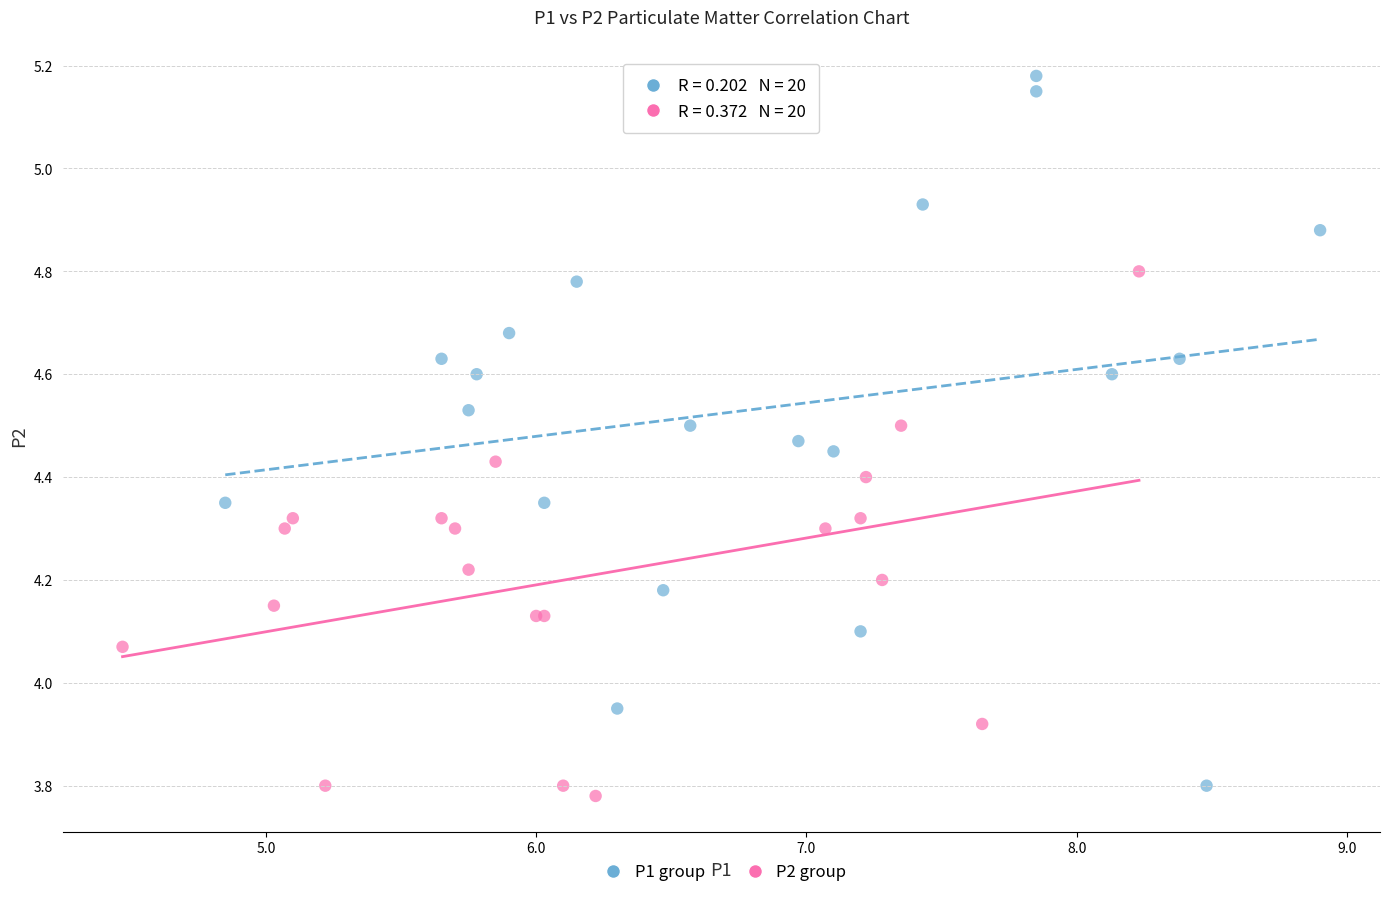

What are all the series names shown in the legend?

P1 group, P2 group